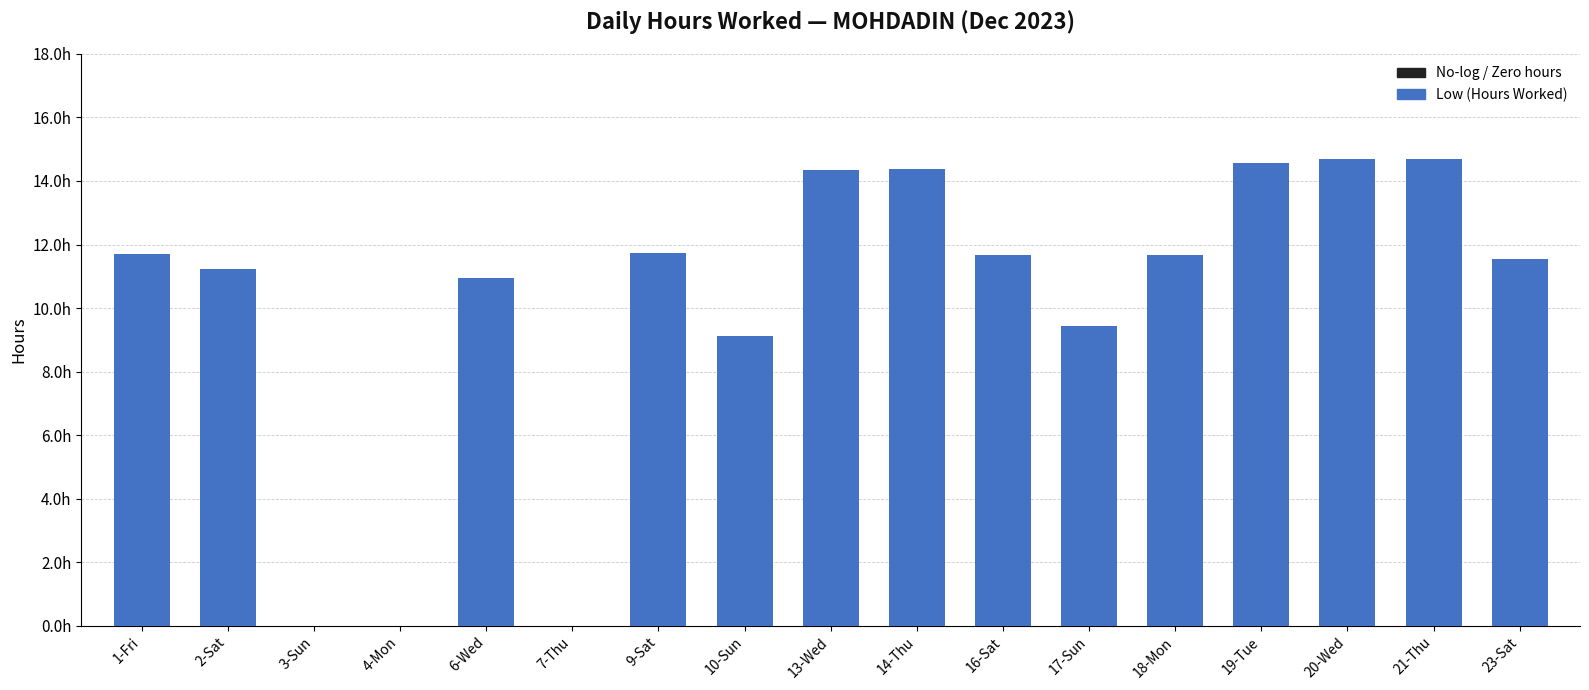

What is the ratio of the value at 10-Sun to the value at 14-Thu?

0.6